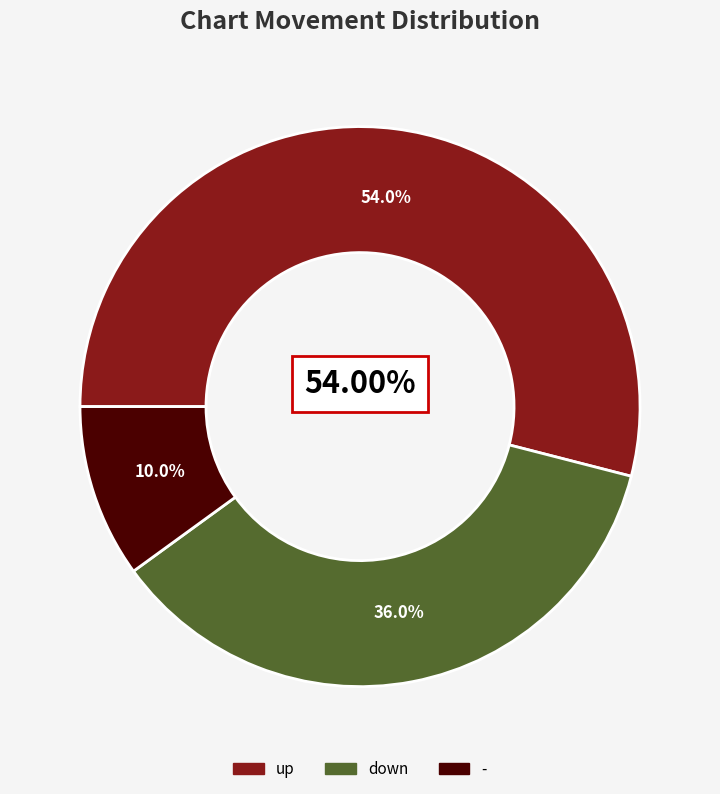

How many slices are in this pie chart?

3